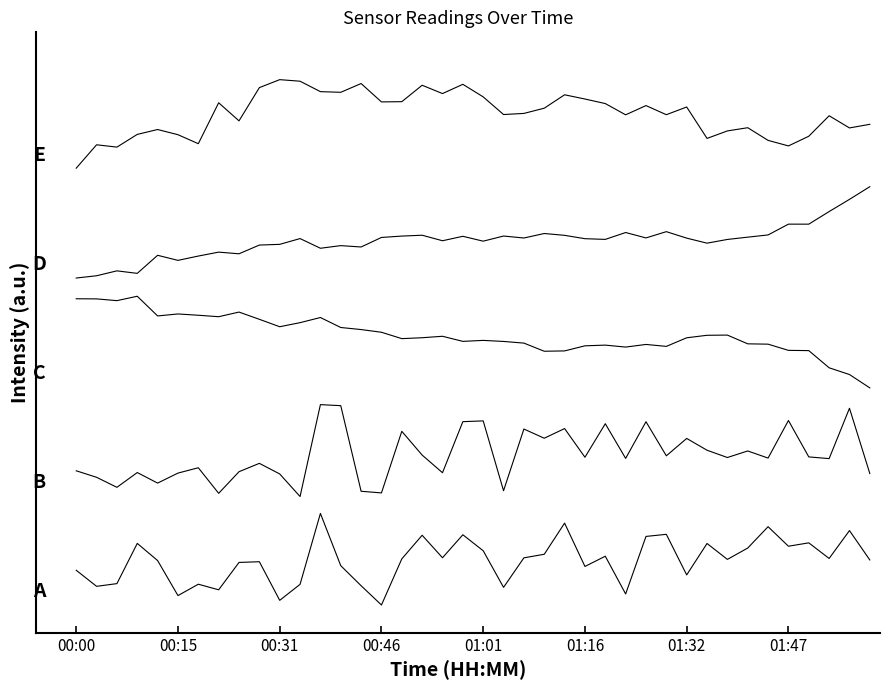

Does the chart display data point markers on the line(s)?

No